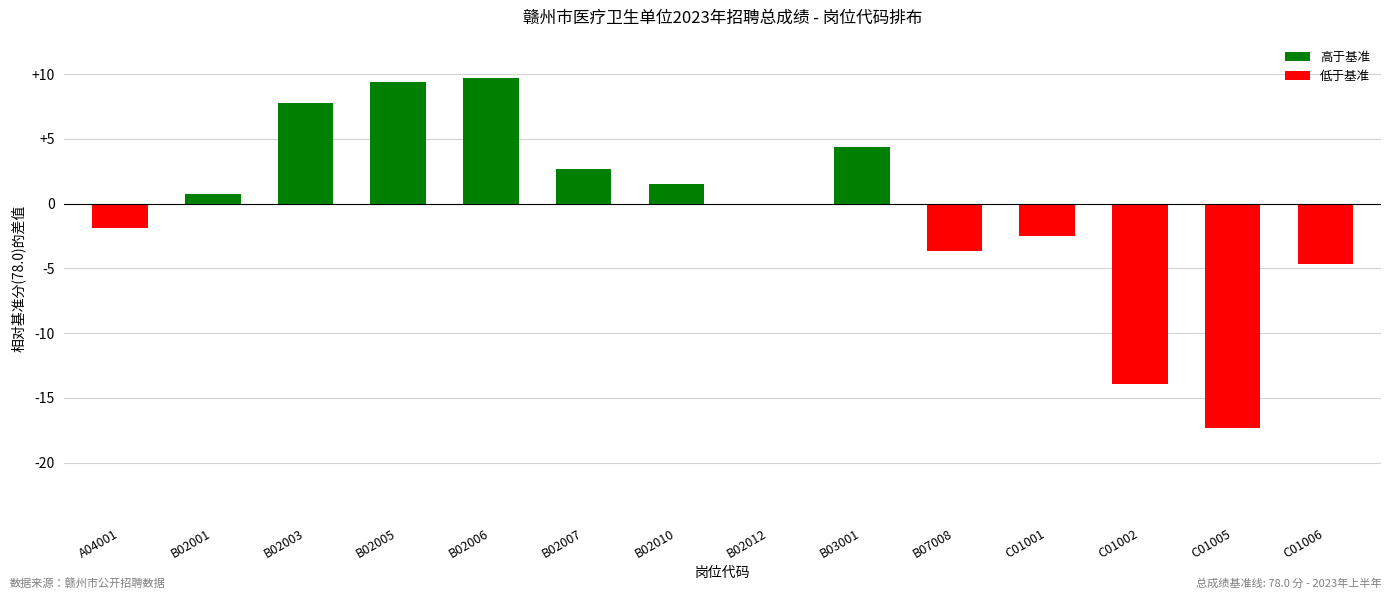

Where does the data first go above 0?

B02001